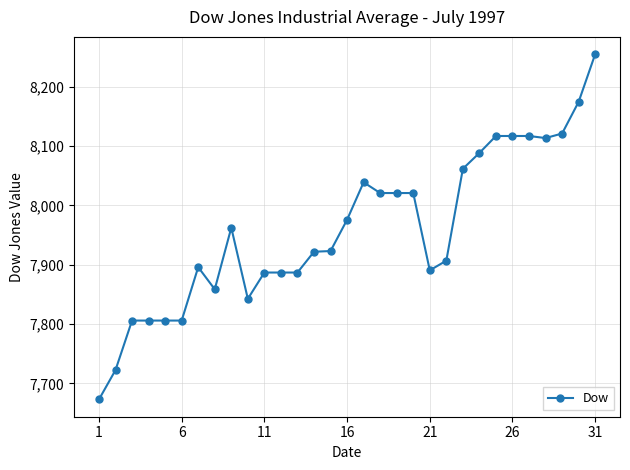

What is the smallest value displayed?

7672.8